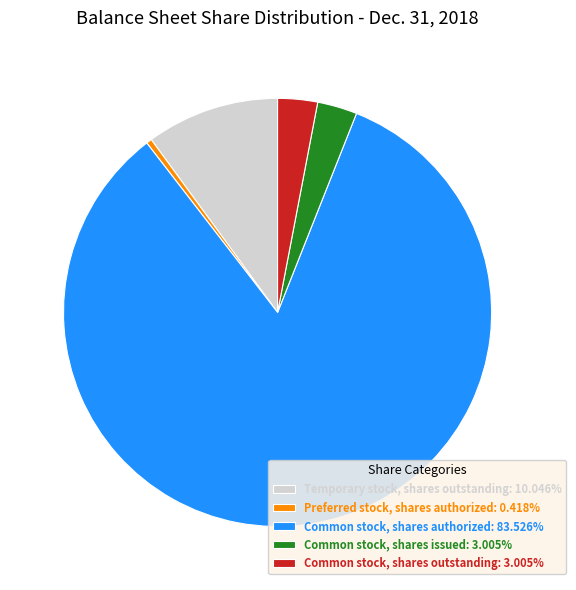

Is there a majority slice in this chart?

Yes